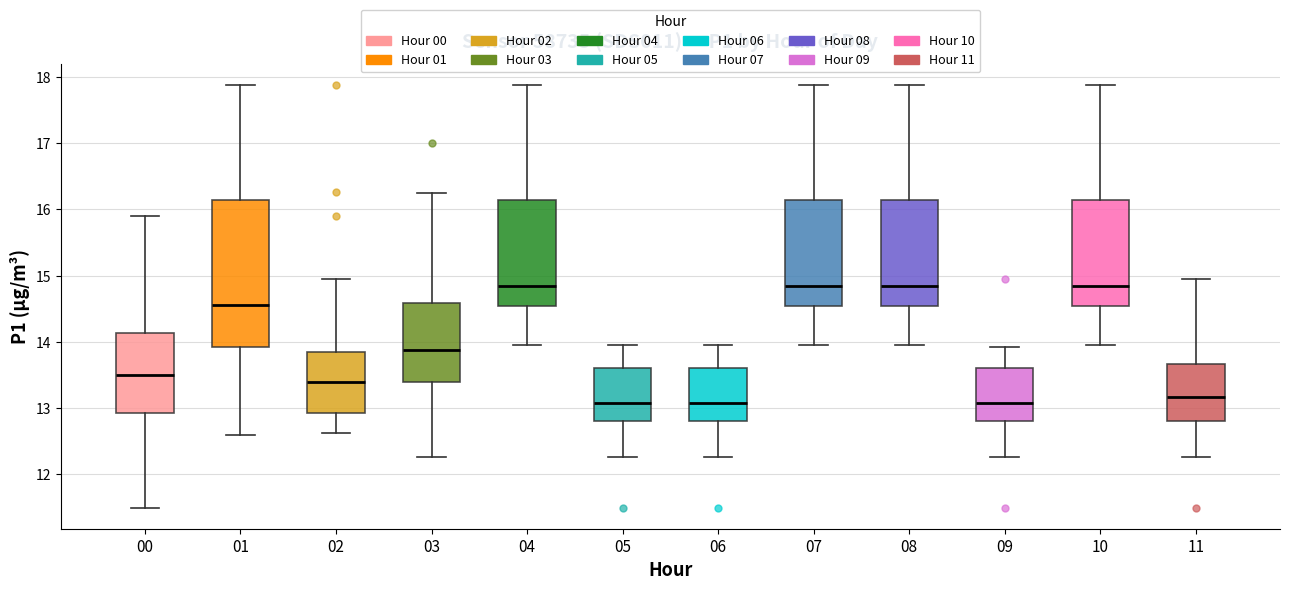

Reading left to right, read every box against the y-axis: the position of its median line, the range the box covers, and the ends of its whiskers. The values are not printed on the chart, so give them approximately, as read against the axis.

00: median 13.5, box 12.9 to 14.1, whiskers 11.5 to 15.9
01: median 14.6, box 13.9 to 16.1, whiskers 12.6 to 17.9
02: median 13.4, box 12.9 to 13.8, whiskers 12.6 to 15.0
03: median 13.9, box 13.4 to 14.6, whiskers 12.3 to 16.3
04: median 14.8, box 14.5 to 16.1, whiskers 14.0 to 17.9
05: median 13.1, box 12.8 to 13.6, whiskers 12.3 to 14.0
06: median 13.1, box 12.8 to 13.6, whiskers 12.3 to 14.0
07: median 14.8, box 14.5 to 16.1, whiskers 14.0 to 17.9
08: median 14.8, box 14.5 to 16.1, whiskers 14.0 to 17.9
09: median 13.1, box 12.8 to 13.6, whiskers 12.3 to 13.9
10: median 14.8, box 14.5 to 16.1, whiskers 14.0 to 17.9
11: median 13.2, box 12.8 to 13.7, whiskers 12.3 to 15.0